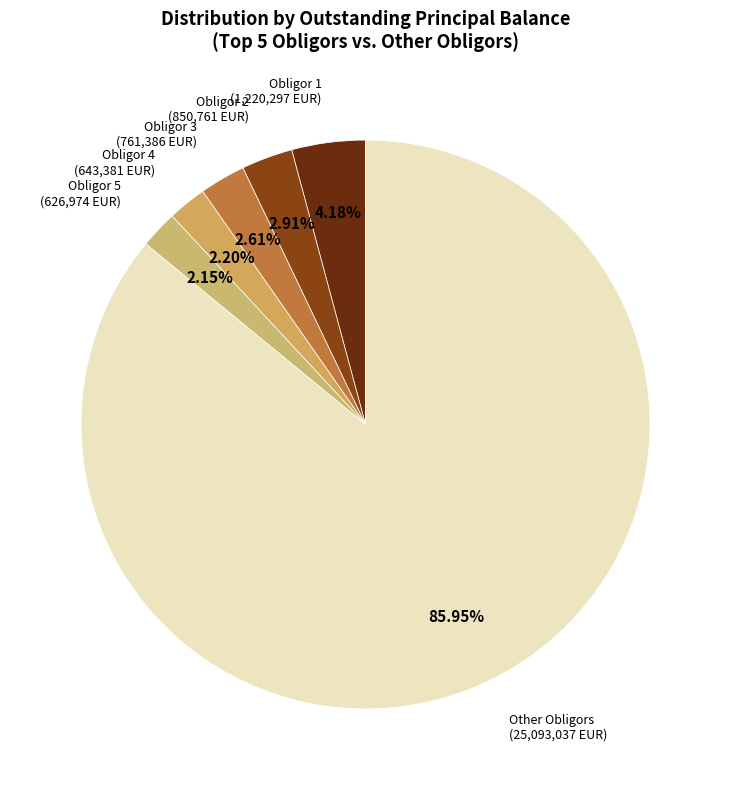

Does any single category account for the majority?

Yes